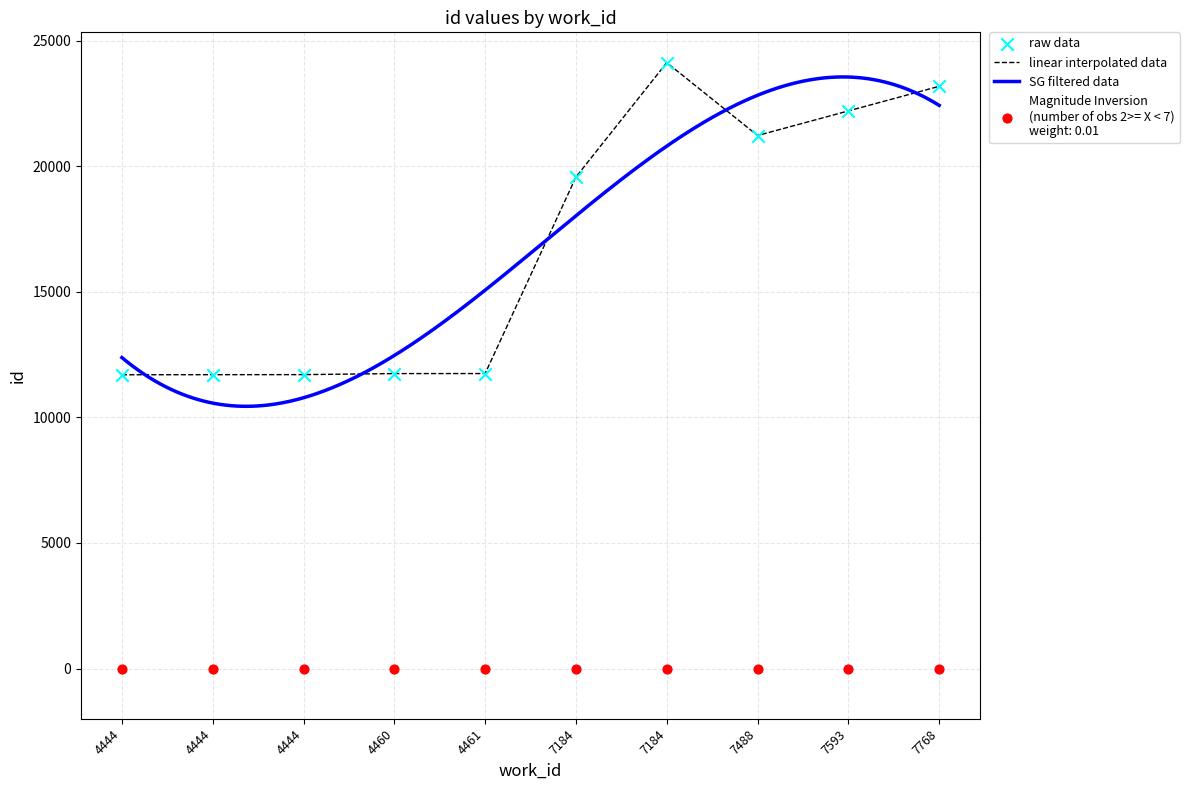

Which has a higher value, 7488 or 4460?

7488